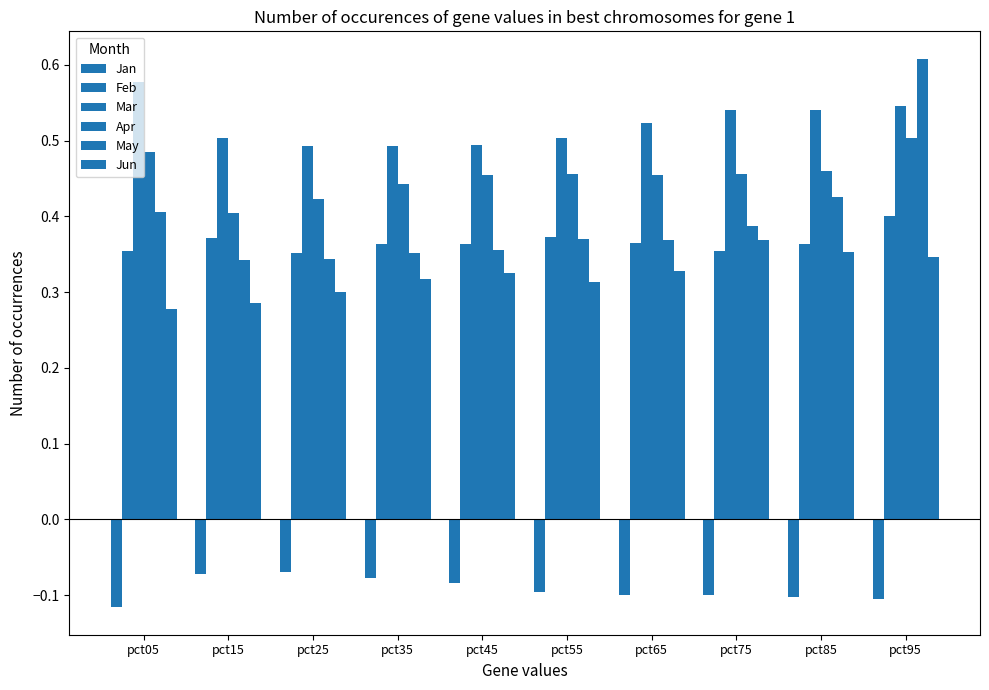

Which has a higher value, pct75 or pct15?

pct15